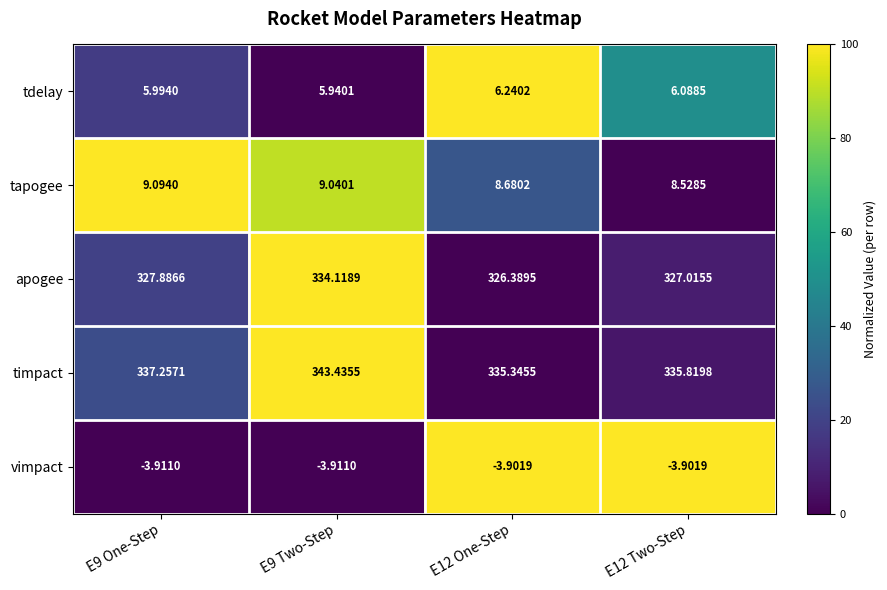

Is the value of apogee at E9 Two-Step greater than the value of tapogee at E9 Two-Step?

Yes